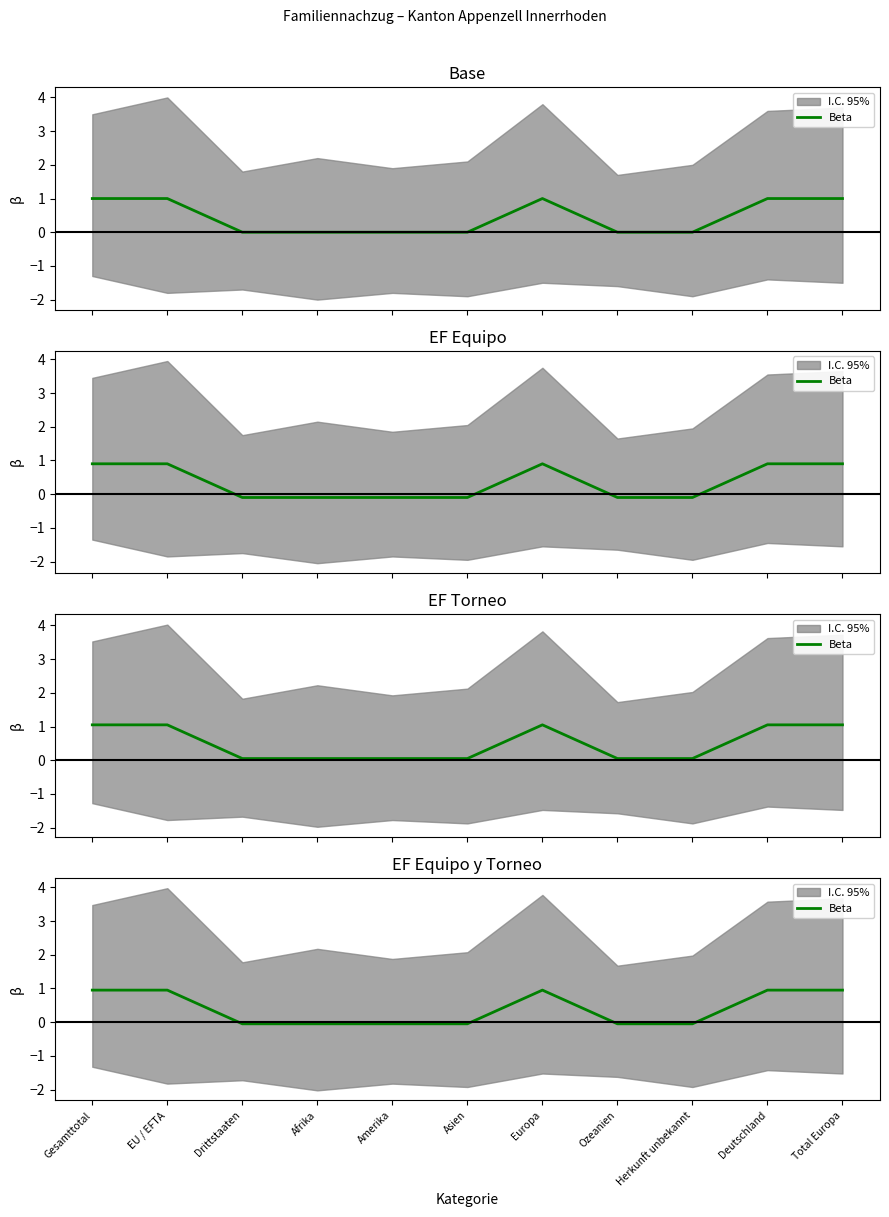

True or false: the data shows -0.1 at Herkunft unbekannt.

False